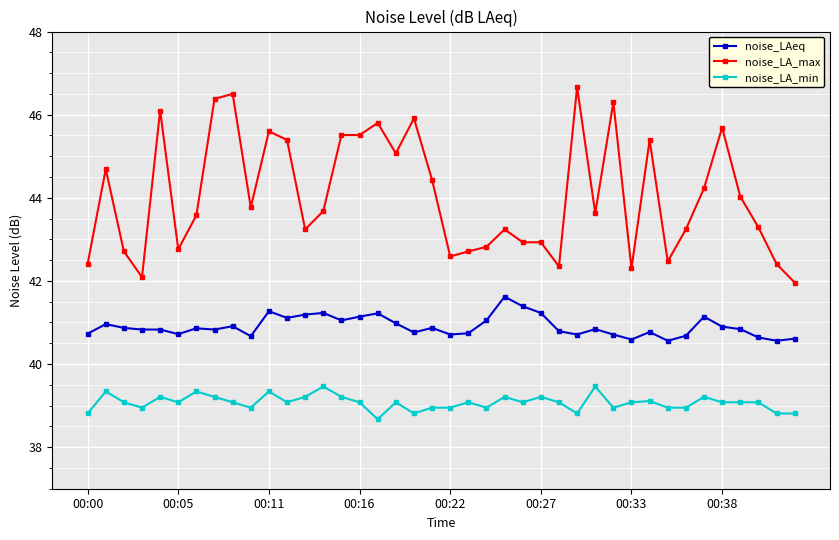

Which series has the widest spread of values?

noise_LA_max